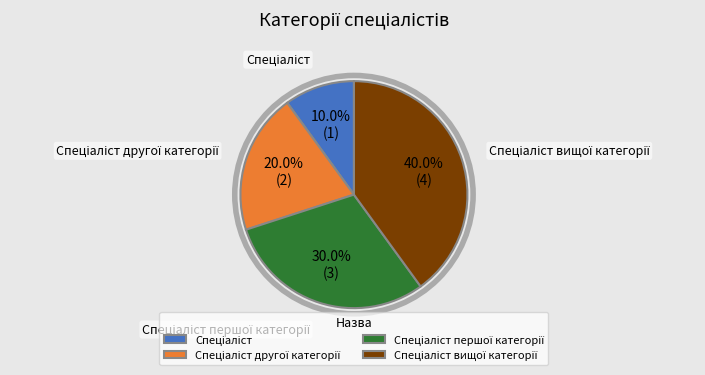

Is there a majority slice in this chart?

No